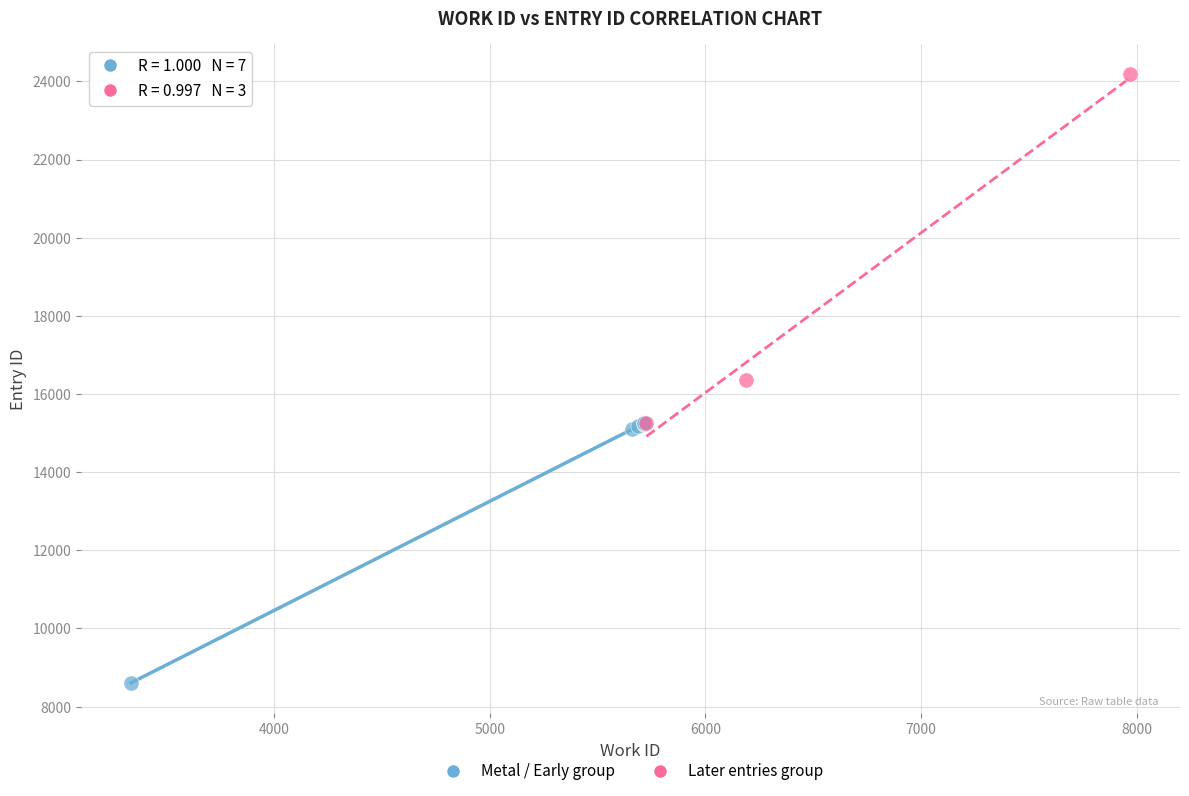

Which series contains the lowest Y value?

Metal / Early group